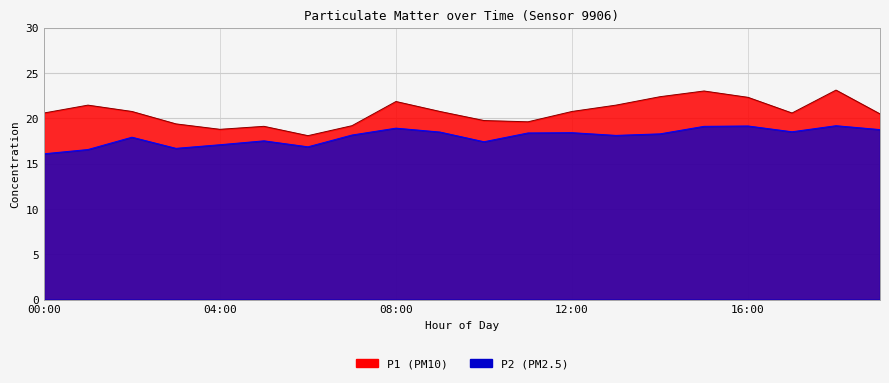

Which has a higher value, 08:00 or 04:00?

08:00